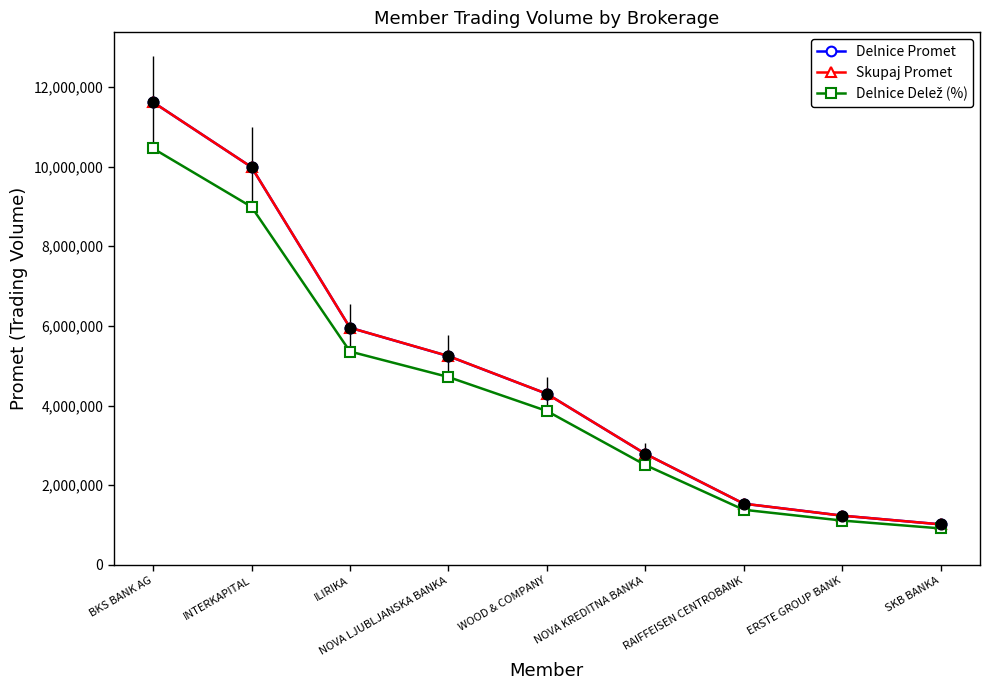

What is the spread (max minus min) of values at ERSTE GROUP BANK?

123308.6